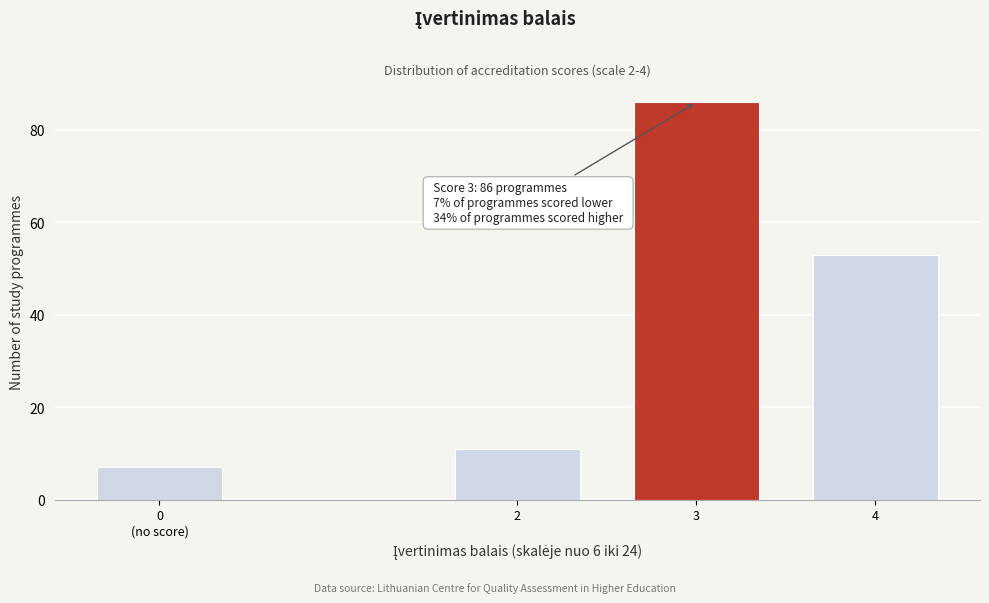

Reading right to left, what are all the values shown in this chart?

53	86	11	7